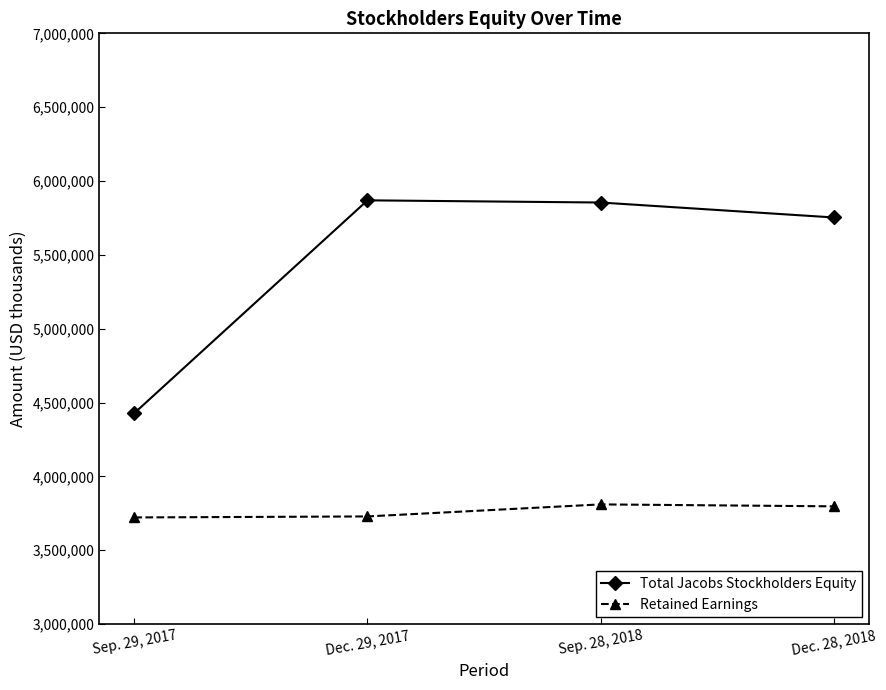

The Total Jacobs Stockholders Equity series shows 7909314 at Dec. 29, 2017. True or false?

False